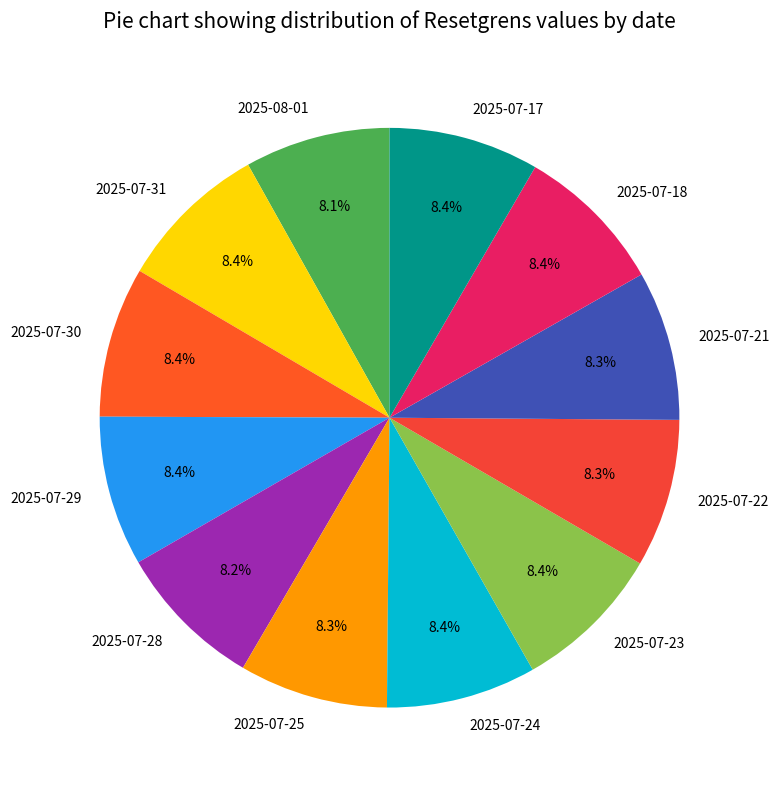

What is the ratio of the value at 2025-07-30 to the value at 2025-07-17?

1.0